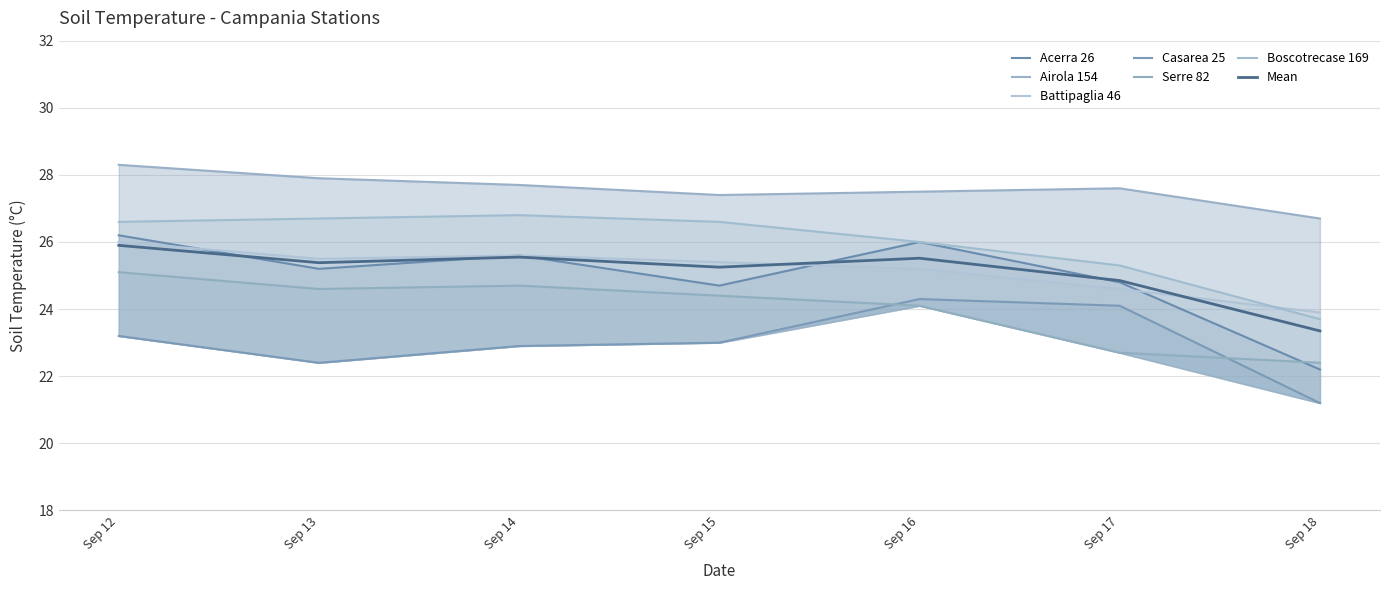

At which label does Mean reach its minimum?

Sep 18